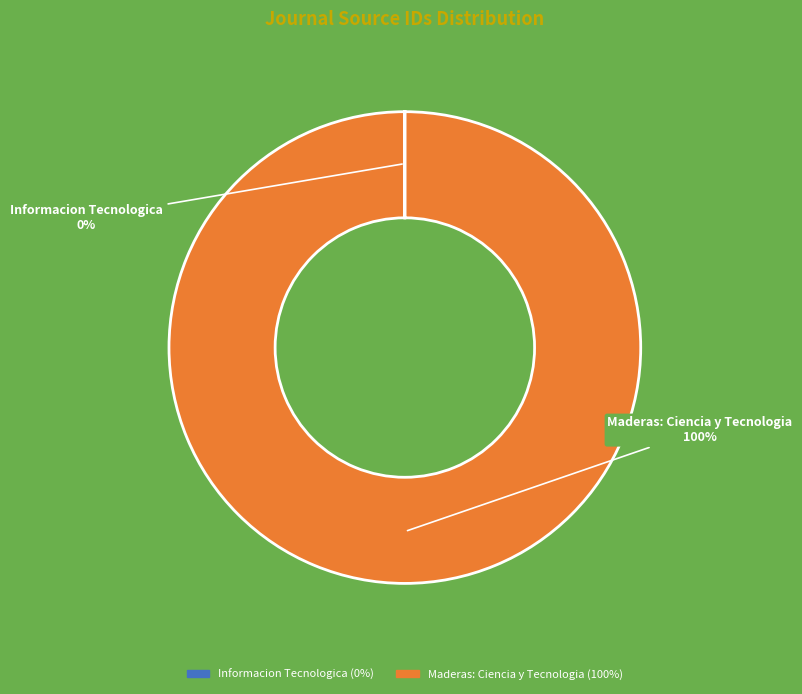

Which category has the biggest portion of the pie?

Maderas: Ciencia y Tecnologia